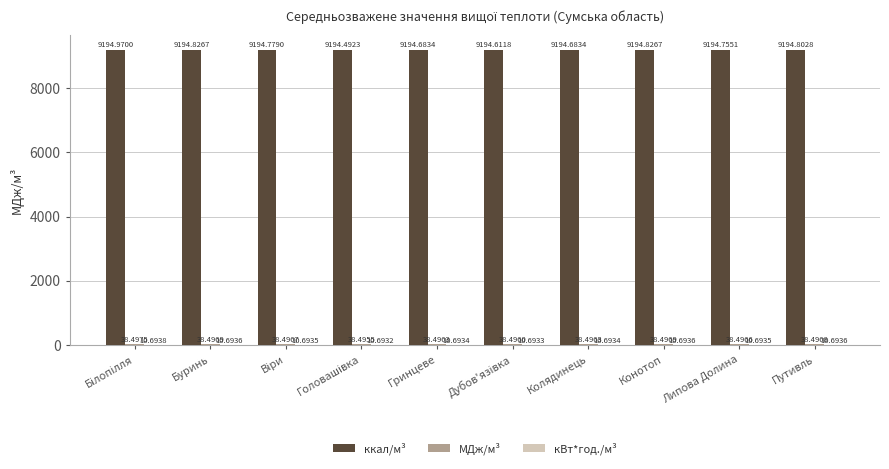

What is the total value across all series at Путивль?

9244.0